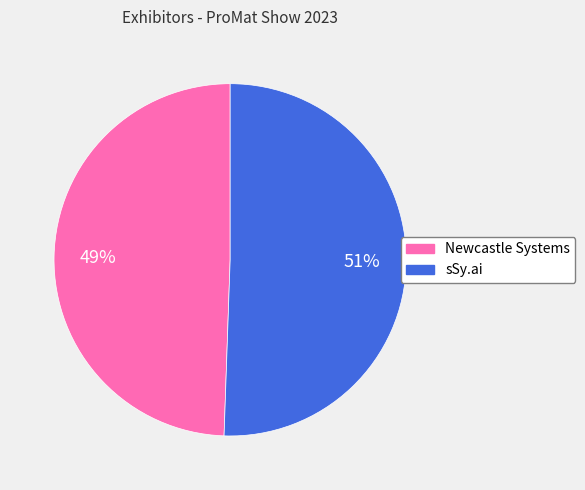

Which category accounts for the majority?

sSy.ai